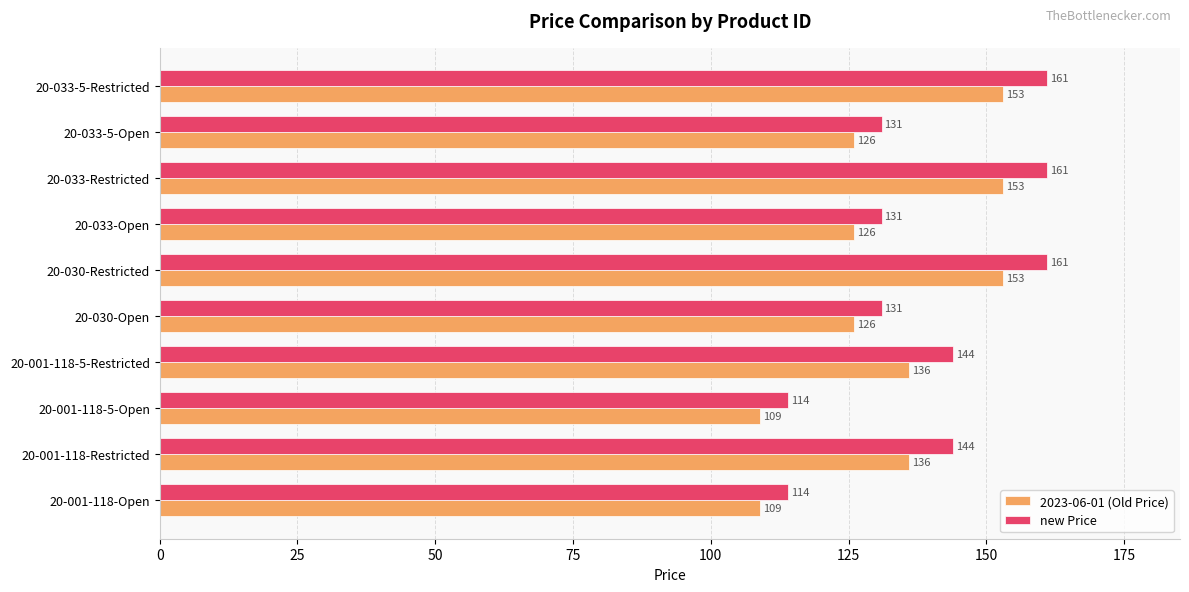

What is the difference between the maximum and minimum values in the 2023-06-01 (Old Price) series?

44